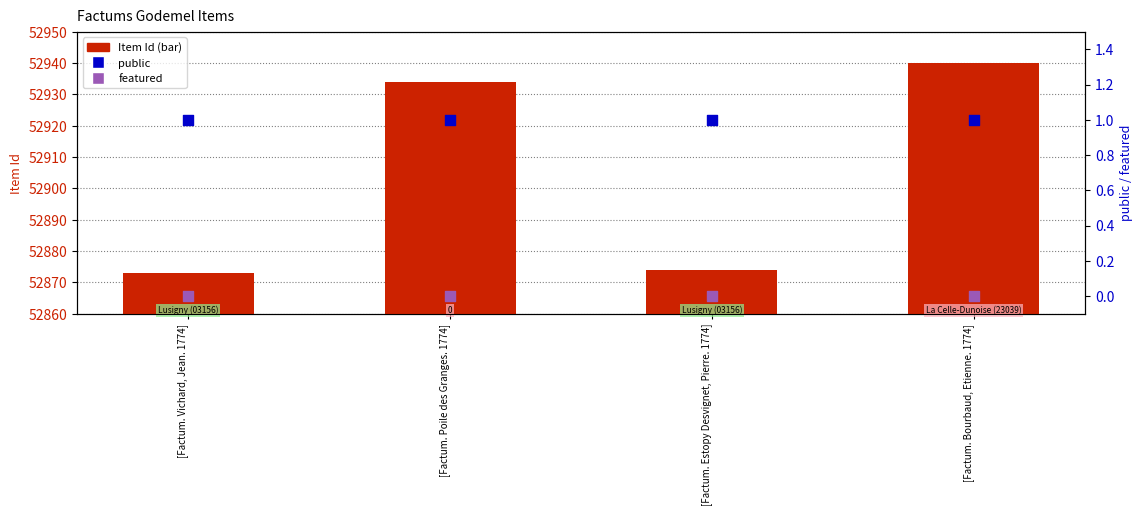

Which series contains the lowest Y value?

featured